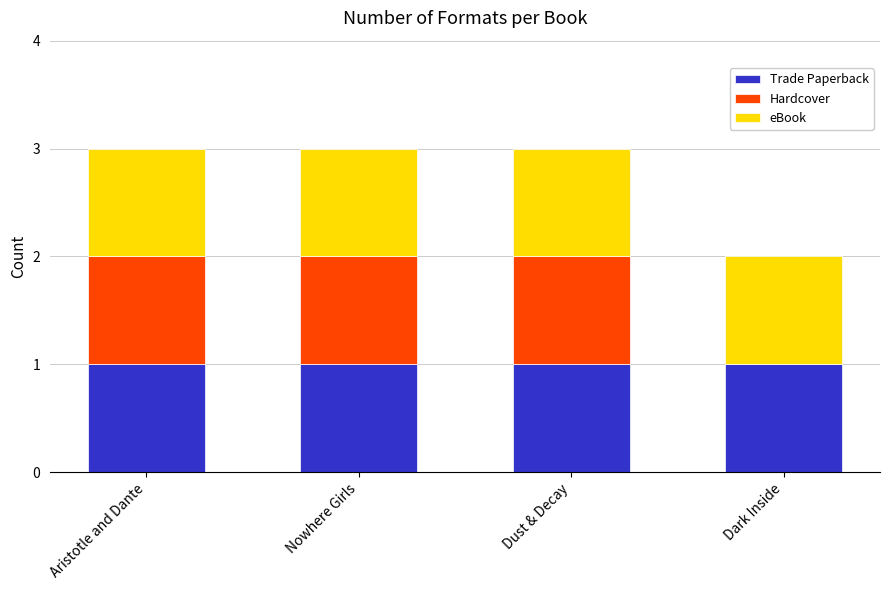

Reading right to left, what are the values for Trade Paperback?

Dark Inside=1	Dust & Decay=1	Nowhere Girls=1	Aristotle and Dante=1